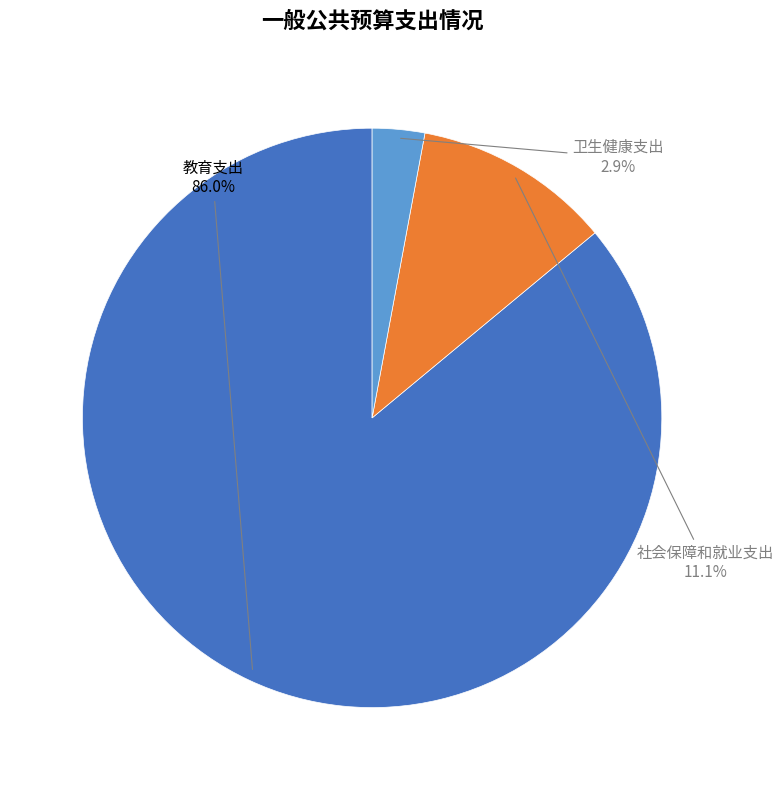

Rank the categories by value from lowest to highest.

卫生健康支出, 社会保障和就业支出, 教育支出